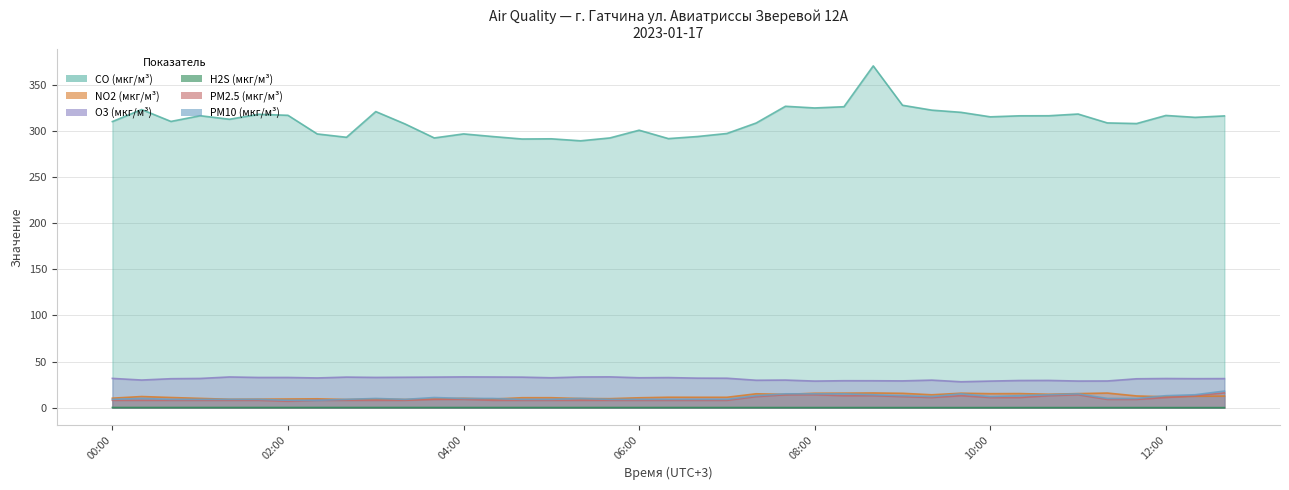

At 05:00, list the series in order from largest to smallest.

CO (мкг/м³), O3 (мкг/м³), NO2 (мкг/м³), PM10 (мкг/м³), PM2.5 (мкг/м³), H2S (мкг/м³)